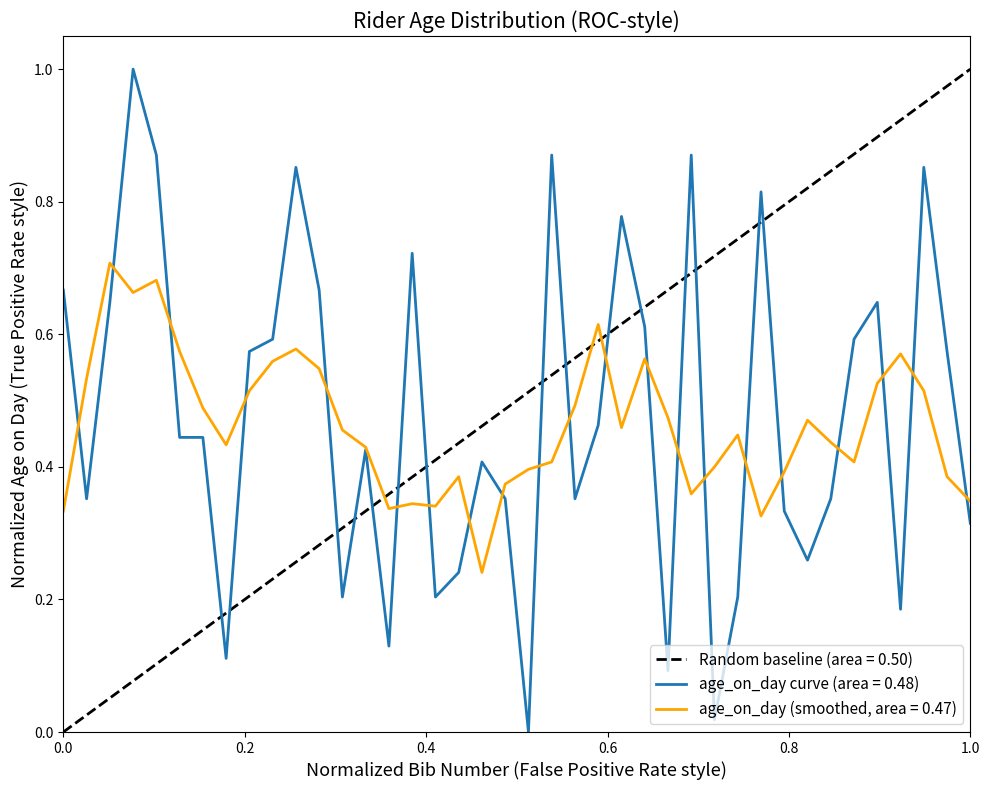

True or false: the data shows 1.1 at 35.

False